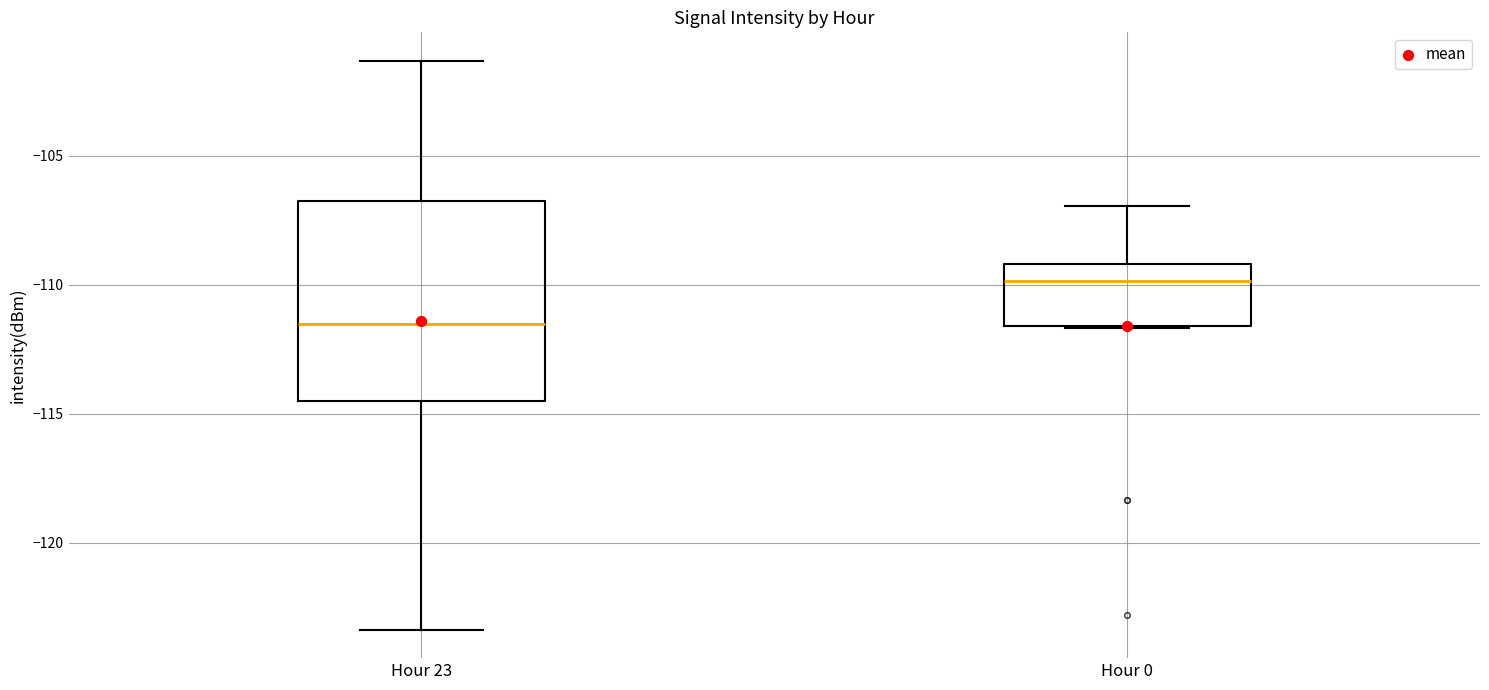

Which box is the tallest, from its lower edge to its upper edge?

Hour 23